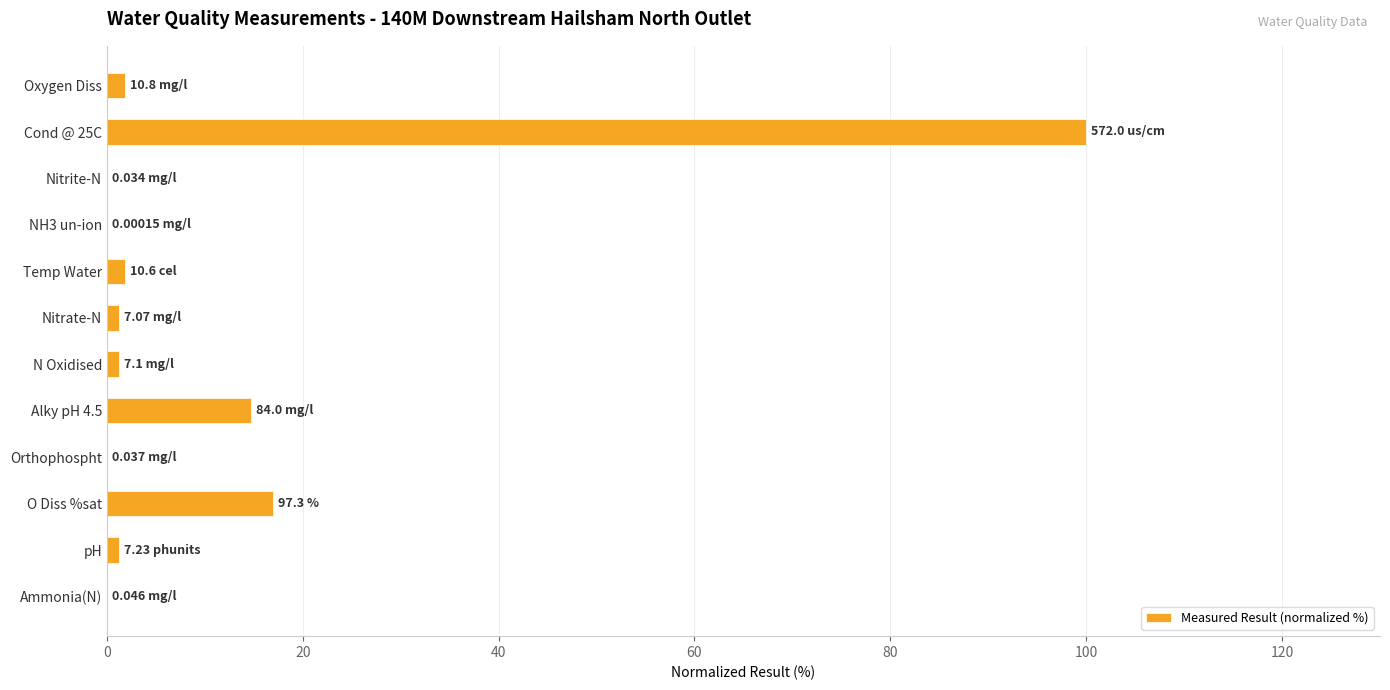

At which label is the value closest to 50?

O Diss %sat